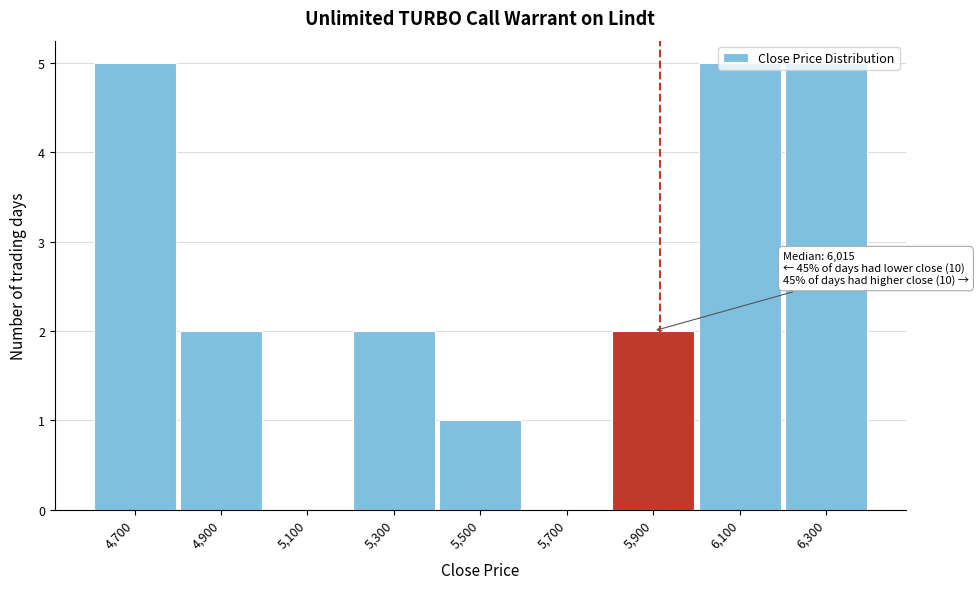

What is the sum of all values?

22